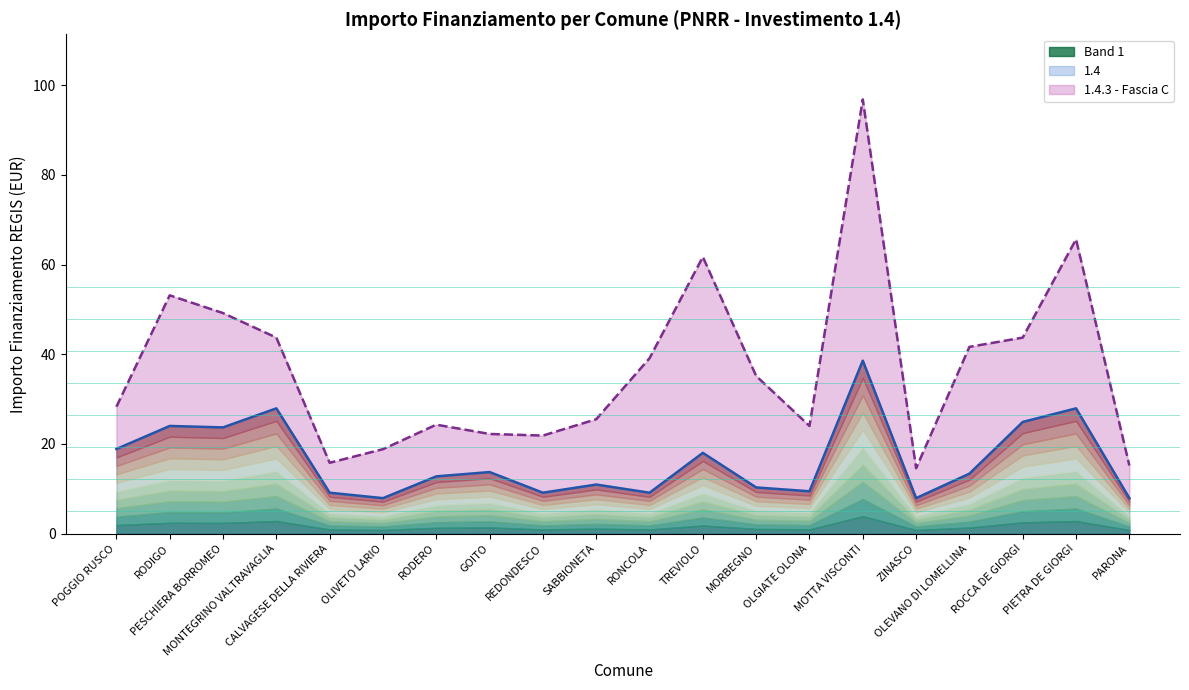

What is the greatest value displayed?

38.6